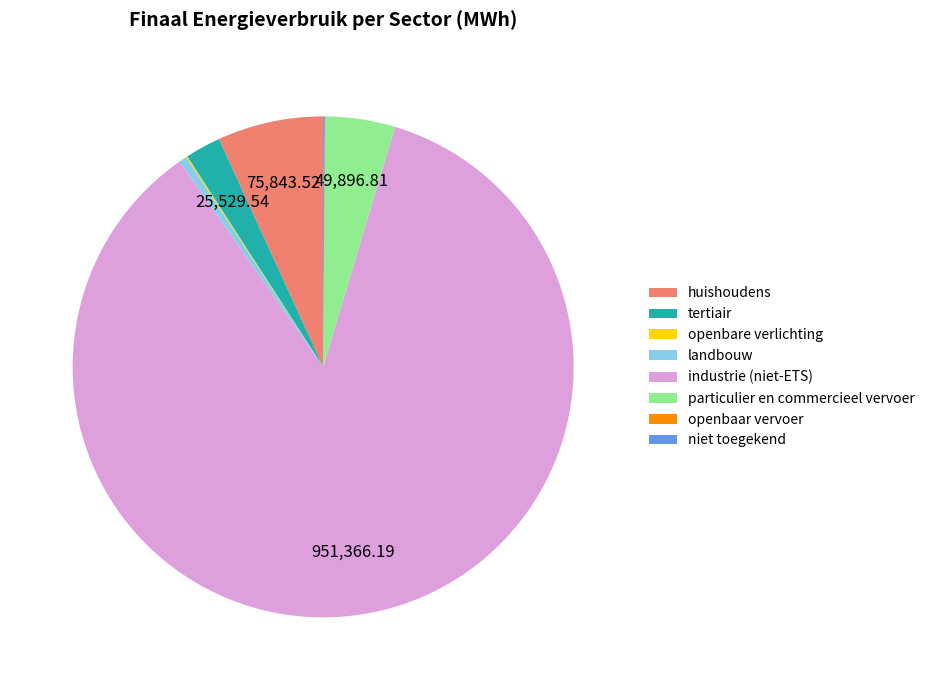

Is the sum of tertiair and particulier en commercieel vervoer greater than half?

No